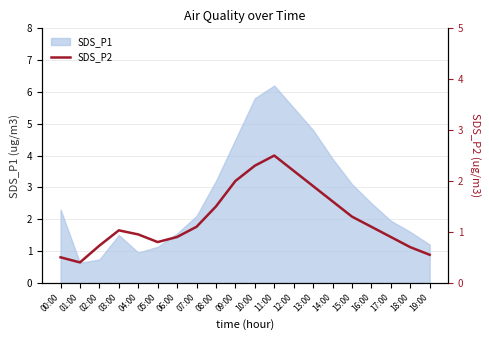

What is the sum of all values?

25.0